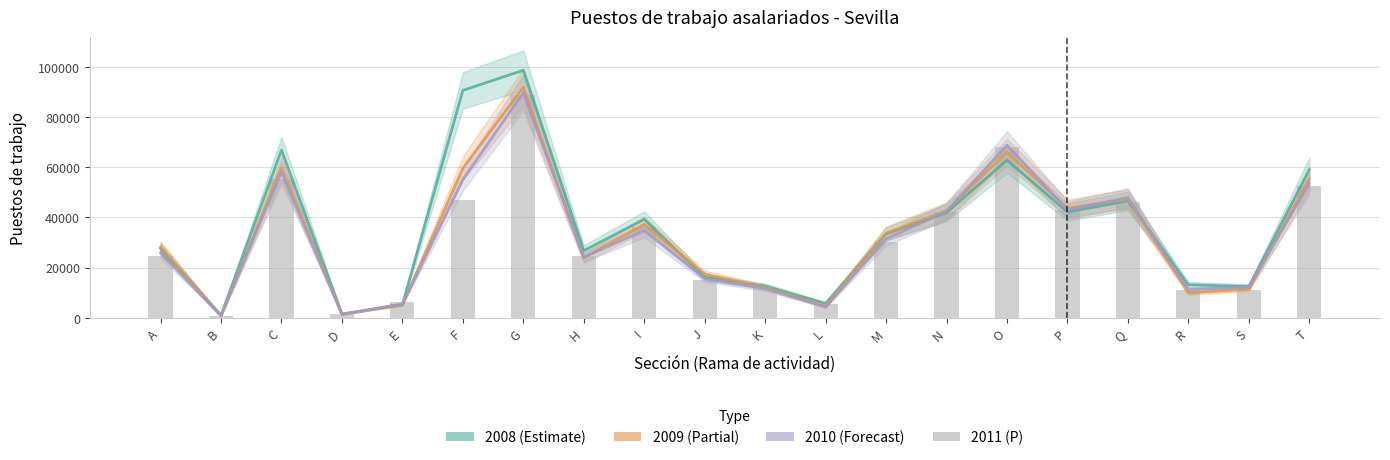

At E, list the series in order from smallest to largest.

2009 (Partial), 2008 (Estimate), 2010 (Forecast), 2011 (P)